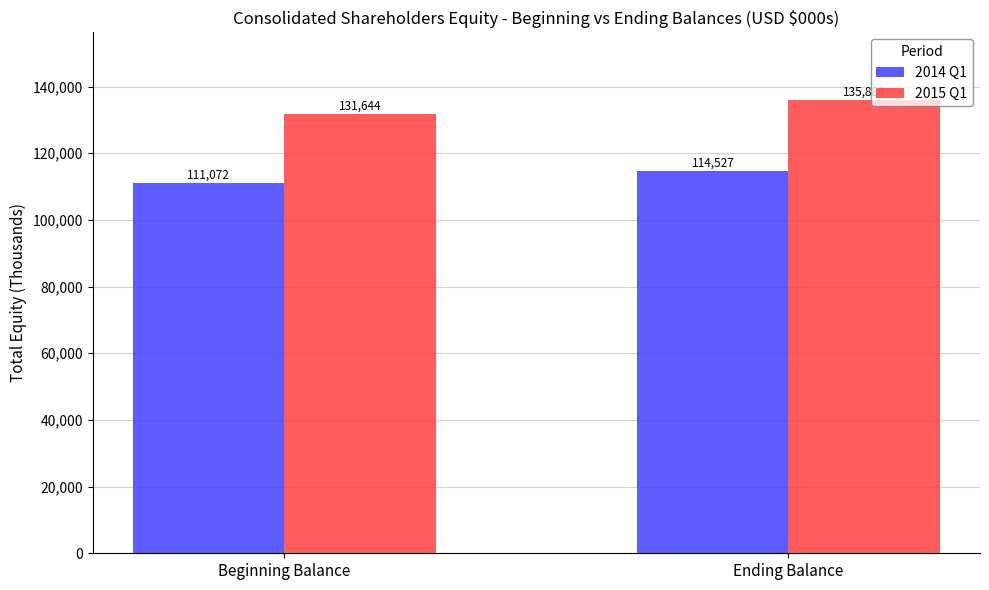

Reading left to right, transcribe all the data shown in this chart.

2014 Q1: Beginning Balance=111072	Ending Balance=114527
2015 Q1: Beginning Balance=131644	Ending Balance=135889